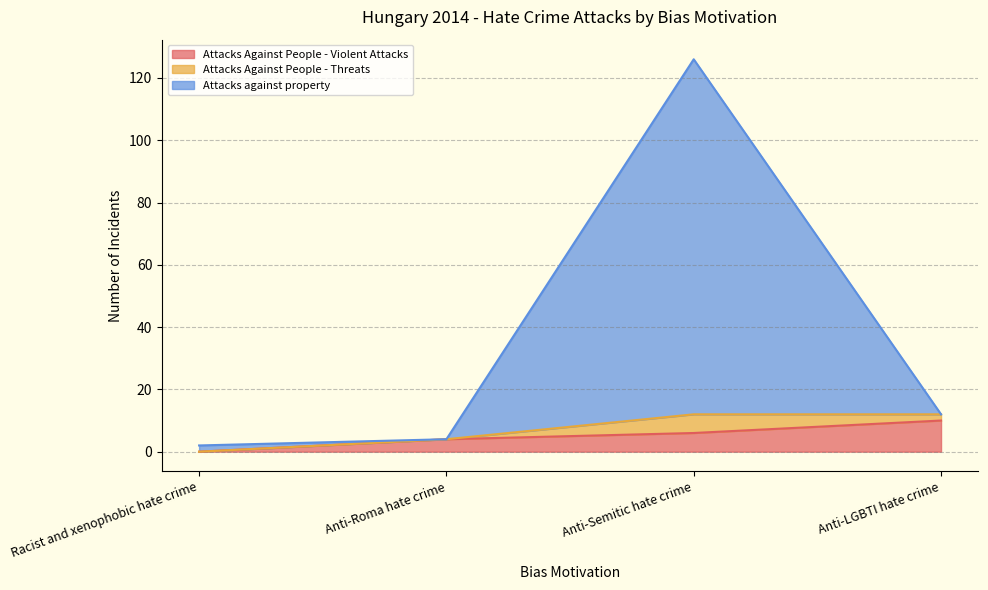

At which category is the sum across all series the highest?

Anti-Semitic hate crime